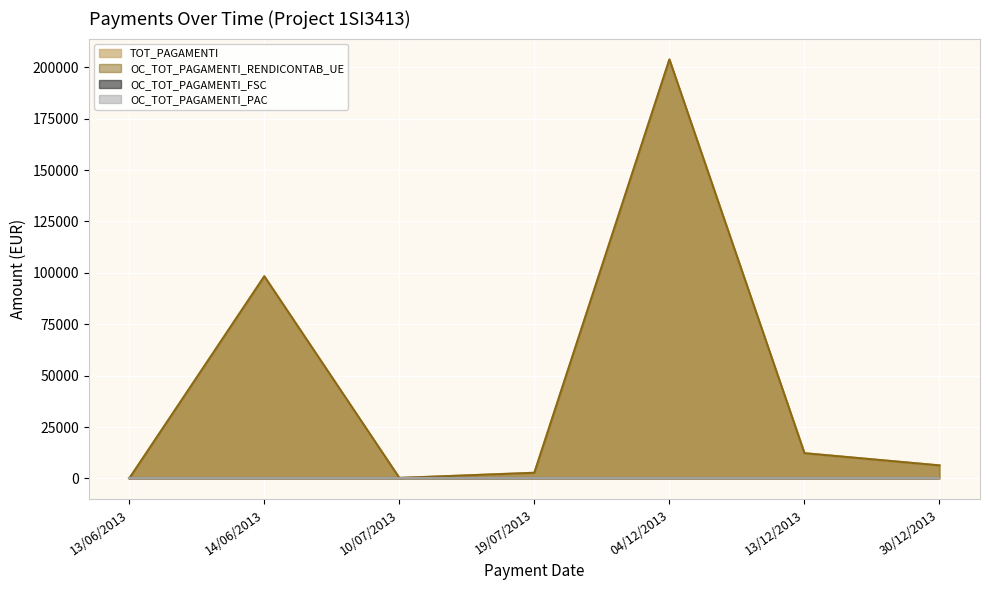

Reading left to right, transcribe all the data shown in this chart.

TOT_PAGAMENTI: 0.0	98316.8	225.0	2737.6	203788.0	12263.5	6321.9
OC_TOT_PAGAMENTI_RENDICONTAB_UE: 0.0	98316.8	225.0	2737.6	203788.0	12263.5	6321.9